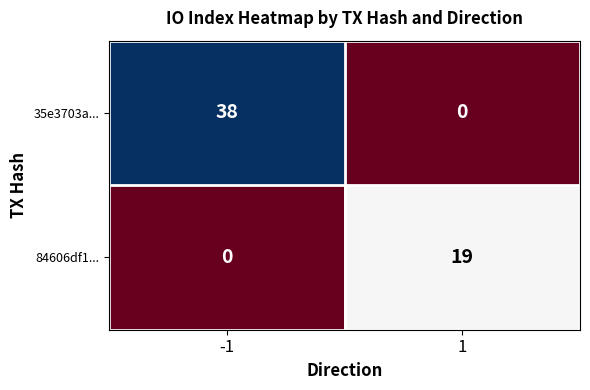

At how many categories does at least one series exceed 0?

2